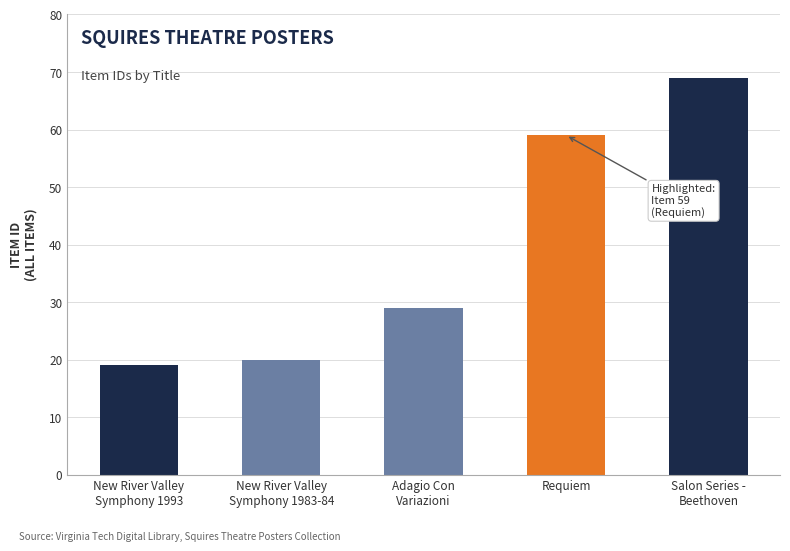

What is the change in value from New River Valley
Symphony 1983-84 to Salon Series -
Beethoven?

+49